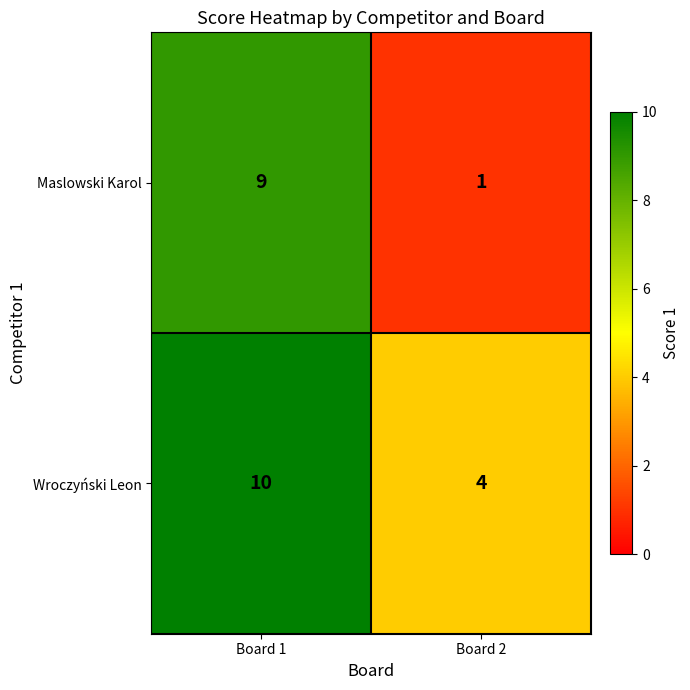

Which series has the largest total across all categories?

Wroczyński Leon